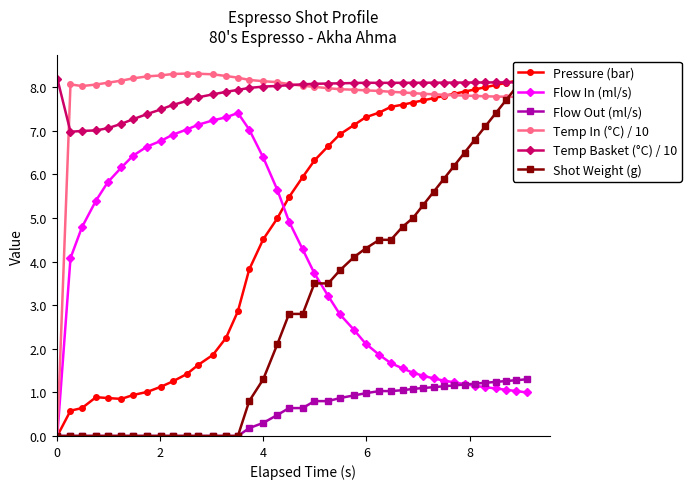

How many data points in Flow In (ml/s) are above 3?

21